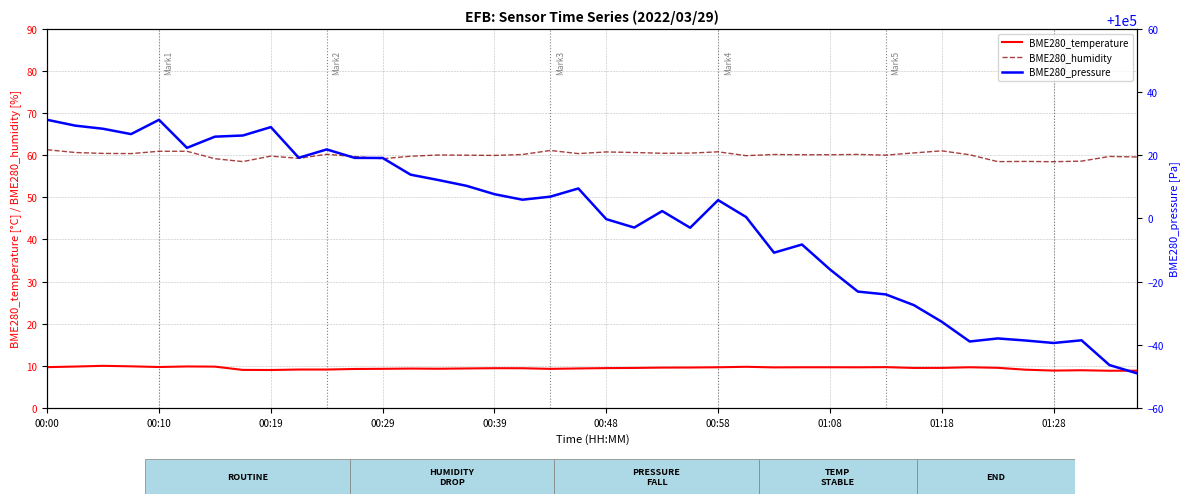

Which series has the largest total across all categories?

BME280_pressure